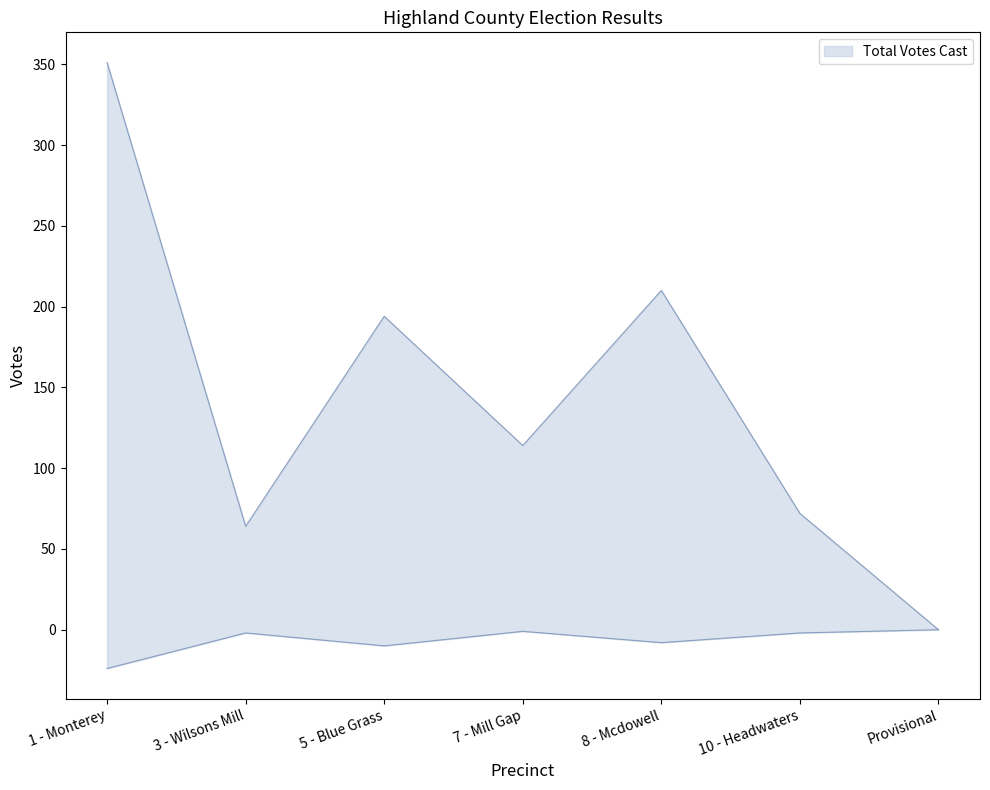

True or false: All Others and Melissa Ann Dowd intersect in this chart.

False